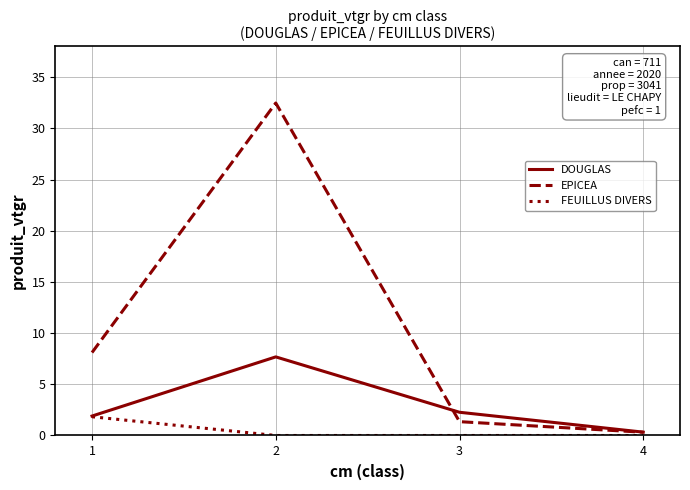

Reading right to left, transcribe all the data shown in this chart.

DOUGLAS: 0.3	2.3	7.7	1.9
EPICEA: 0.3	1.4	32.5	8.1
FEUILLUS DIVERS: 0.0	0.0	0.0	1.8